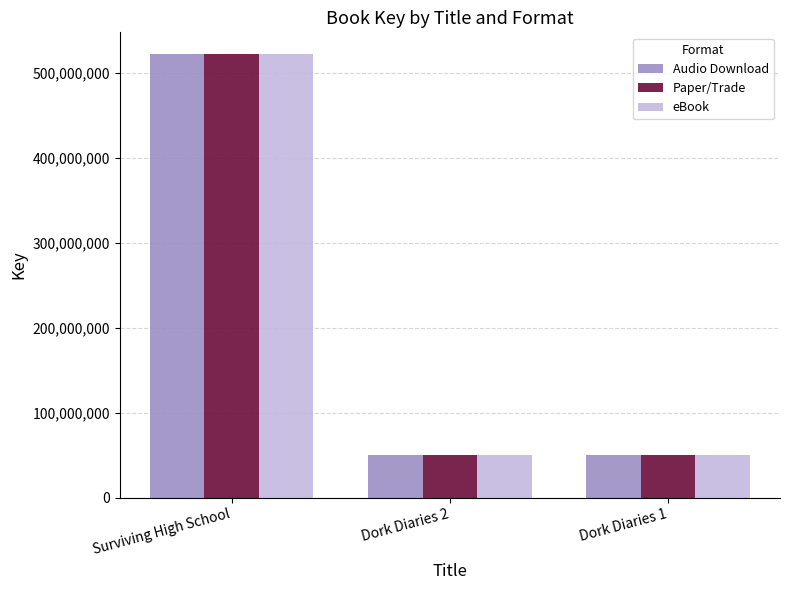

What value does the Audio Download series have at Dork Diaries 1?

49850612